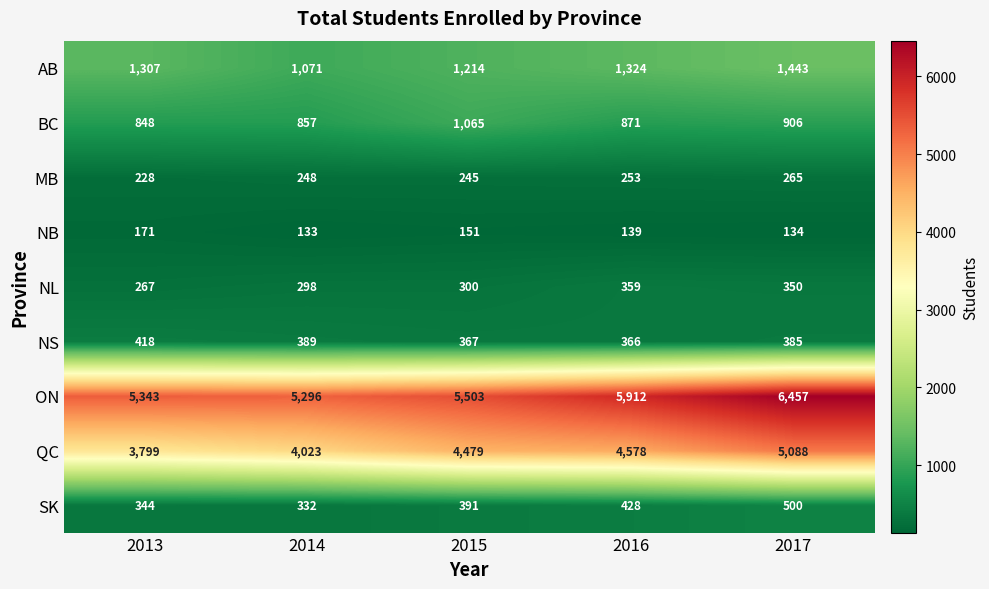

Which label corresponds to the largest value in the chart?

2017